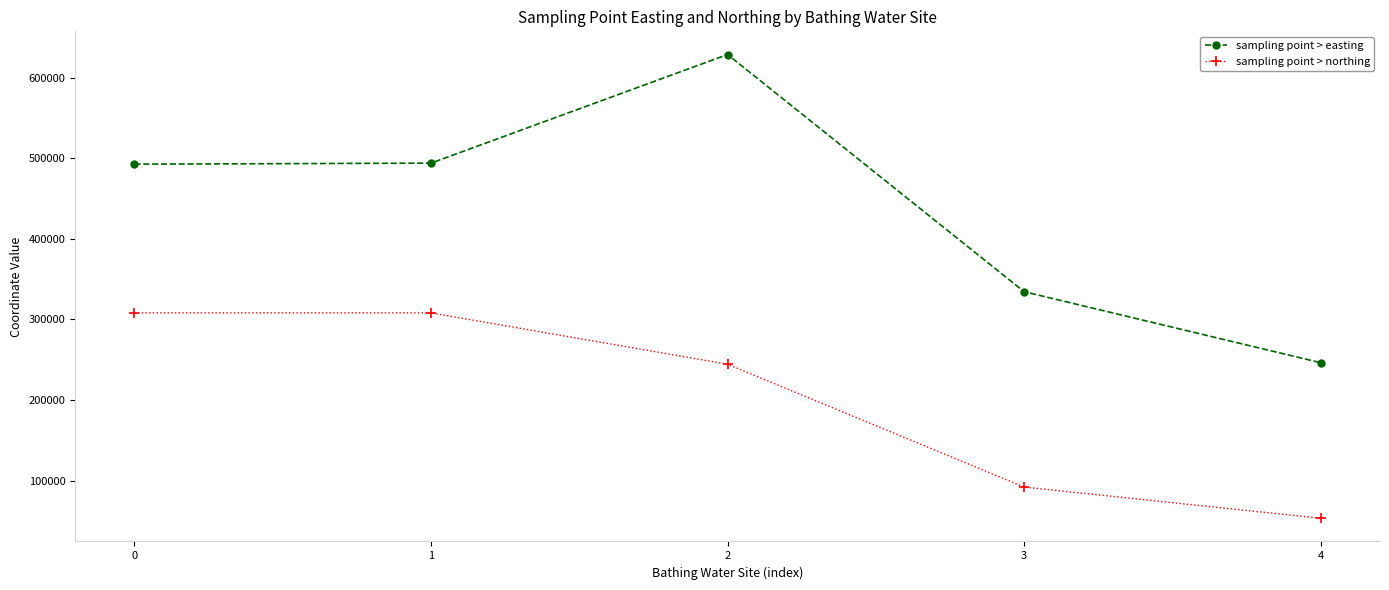

In sampling point > easting, how many points are higher than both neighbors (excluding endpoints)?

1